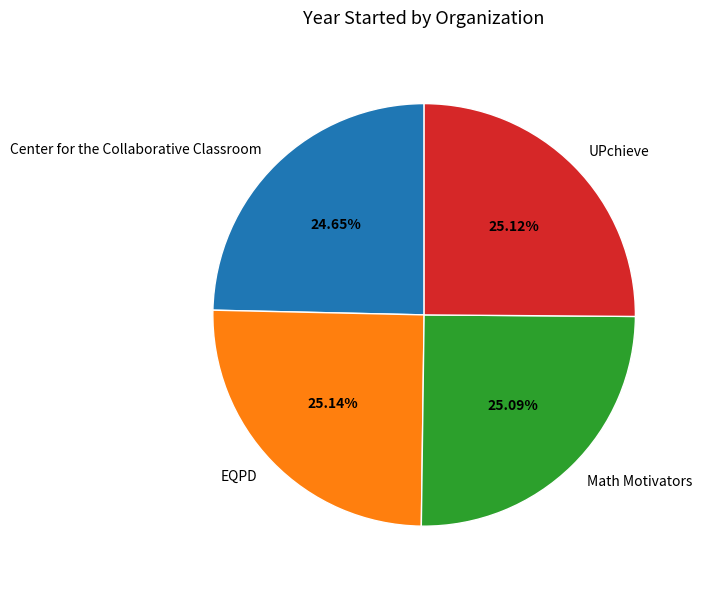

True or false: EQPD accounts for 25% of the total.

True